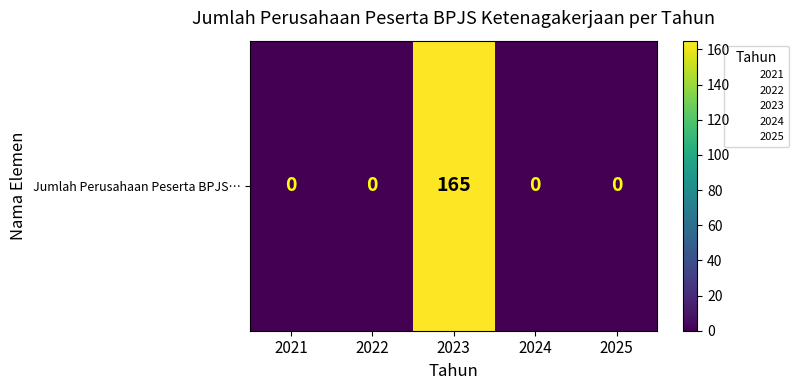

The chart shows a value of 0 at 2022. True or false?

True